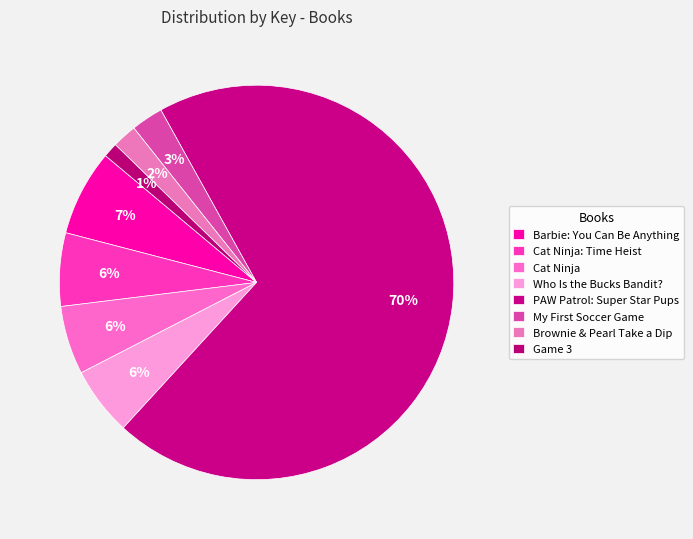

How many segments does this pie chart have?

8